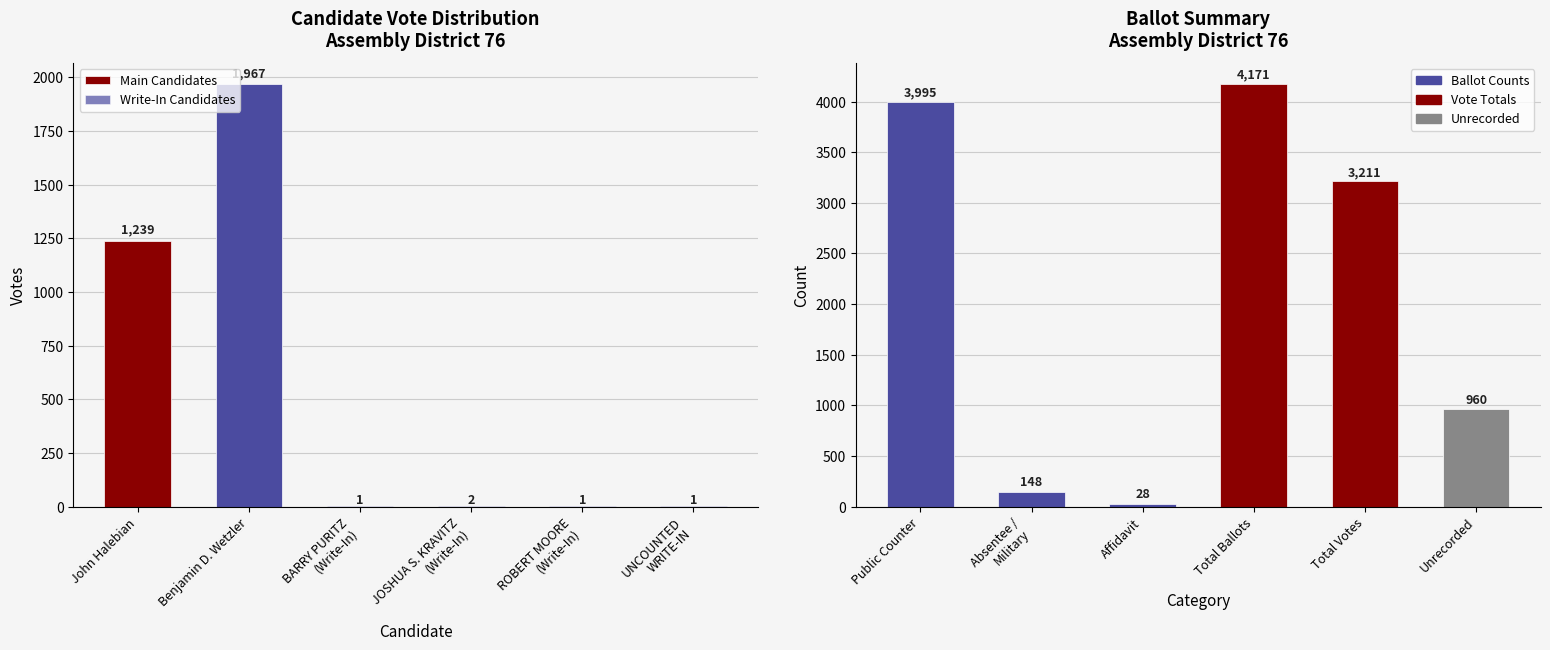

Between BARRY PURITZ (Write-In) and Public Counter, which is larger?

Public Counter